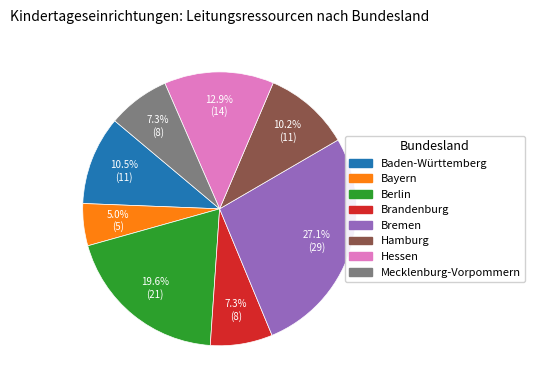

Which category has the smallest portion of the pie?

Bayern